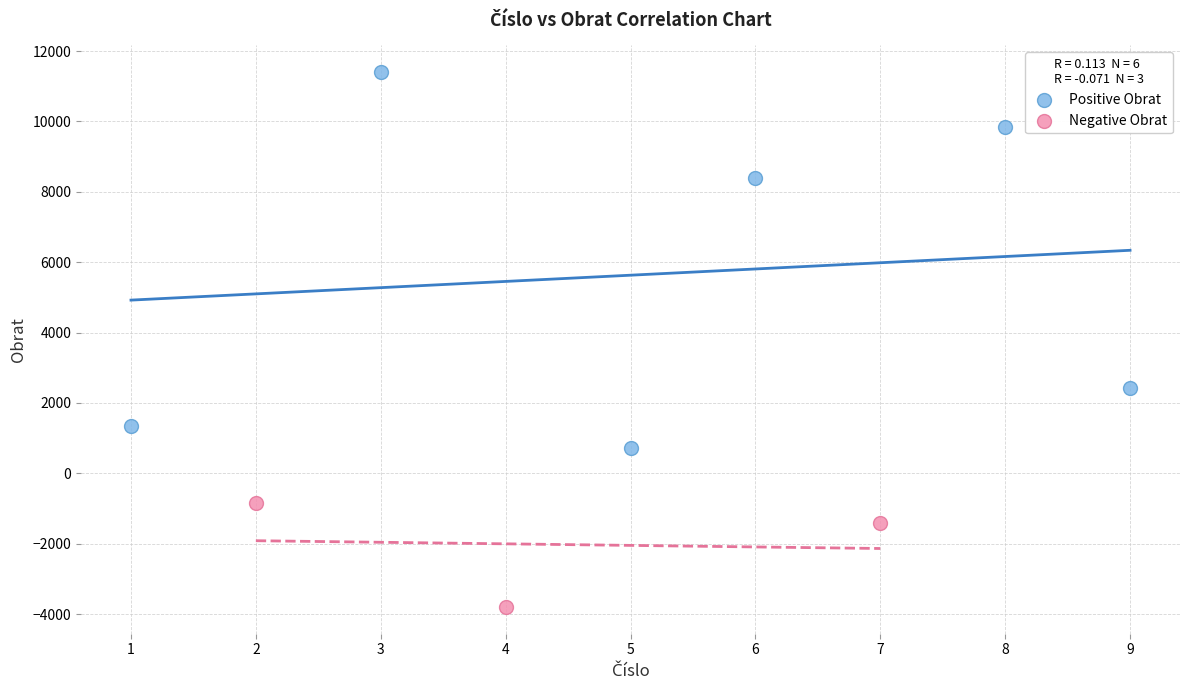

Which series reaches the maximum Y coordinate?

Positive Obrat